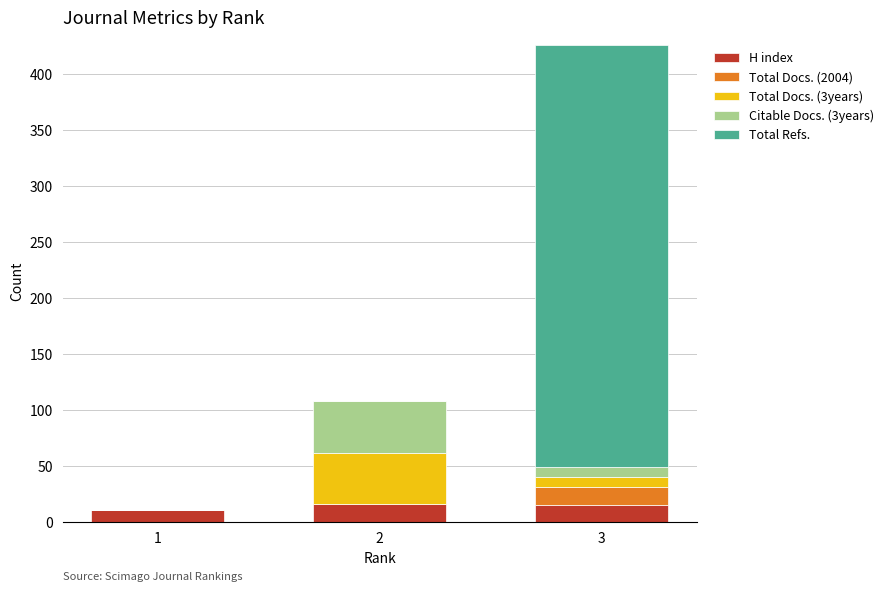

What is the maximum value for H index?

16